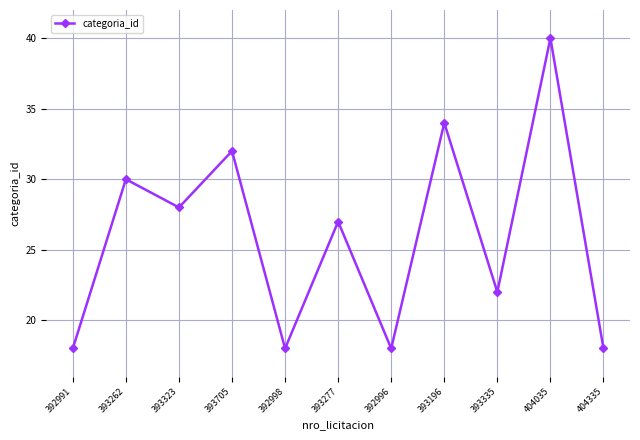

The chart shows a value of 39 at 393323. True or false?

False